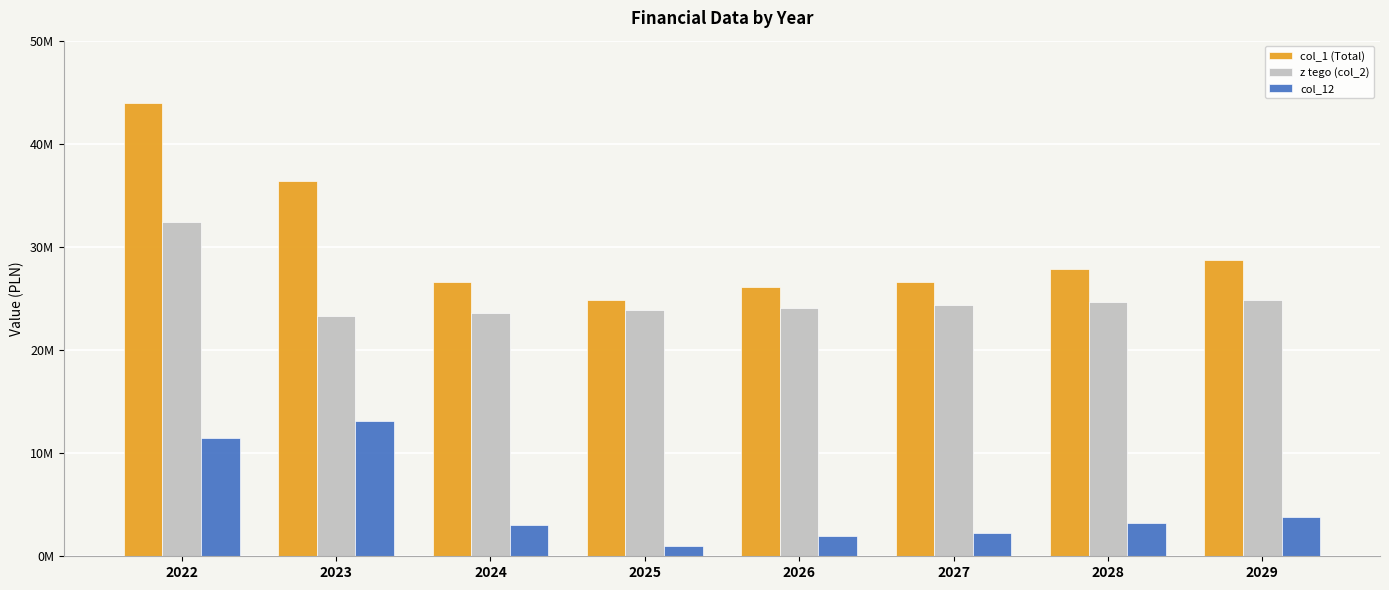

What is the difference between the highest and lowest values at 2025?

23834051.0